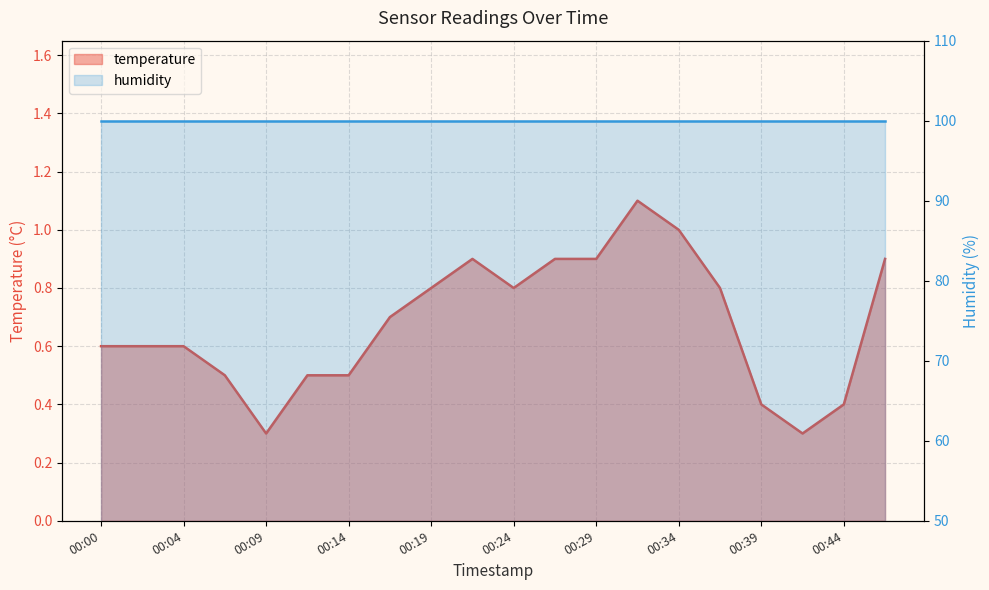

What is the value of the 3rd point from the left?

0.6